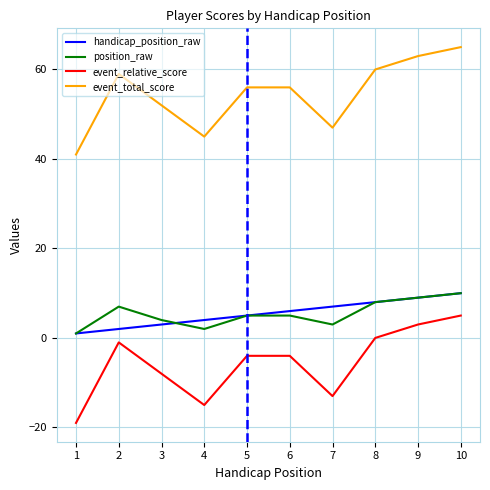

What is the total value across all series at 7?

44